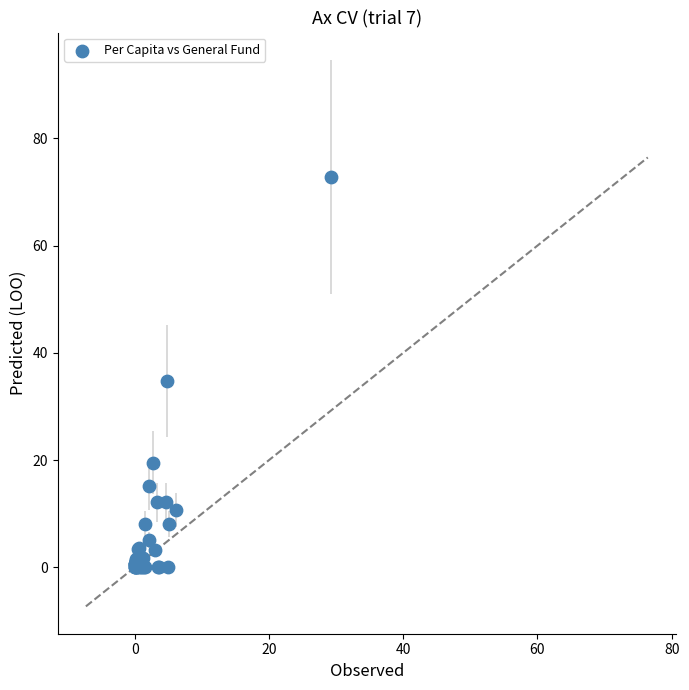

What Y value in the scatter plot is closest to 36?

34.7